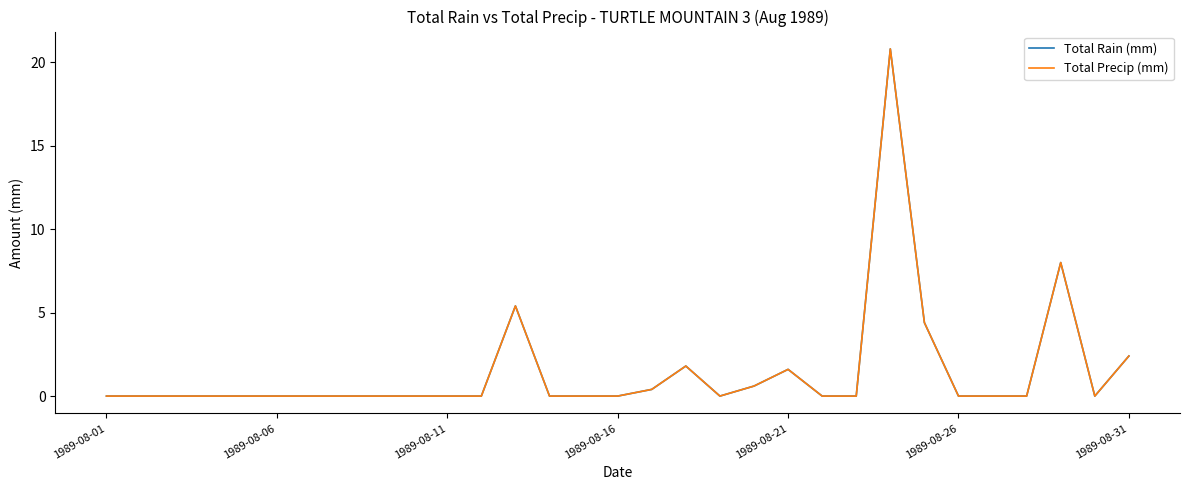

Reading left to right, list all the values displayed in this chart.

Total Rain (mm): 0.0	0.0	0.0	0.0	0.0	0.0	0.0	0.0	0.0	0.0	0.0	0.0	5.4	0.0	0.0	0.0	0.4	1.8	0.0	0.6	1.6	0.0	0.0	20.8	4.4	0.0	0.0	0.0	8.0	0.0	2.4
Total Precip (mm): 0.0	0.0	0.0	0.0	0.0	0.0	0.0	0.0	0.0	0.0	0.0	0.0	5.4	0.0	0.0	0.0	0.4	1.8	0.0	0.6	1.6	0.0	0.0	20.8	4.4	0.0	0.0	0.0	8.0	0.0	2.4